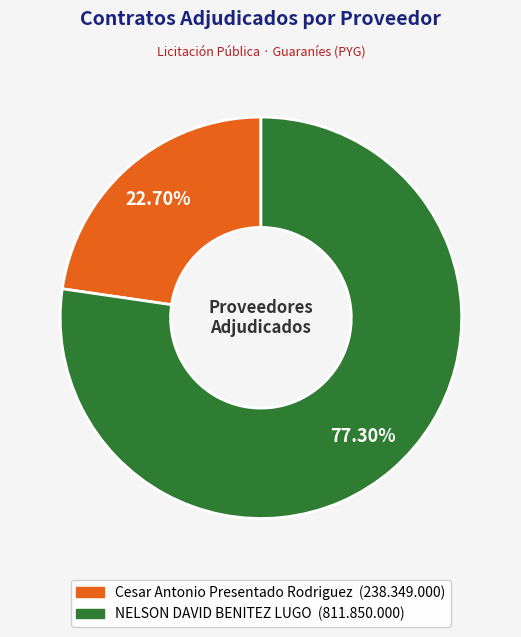

Do NELSON DAVID BENITEZ LUGO and Cesar Antonio Presentado Rodriguez together represent more than half of the pie?

Yes